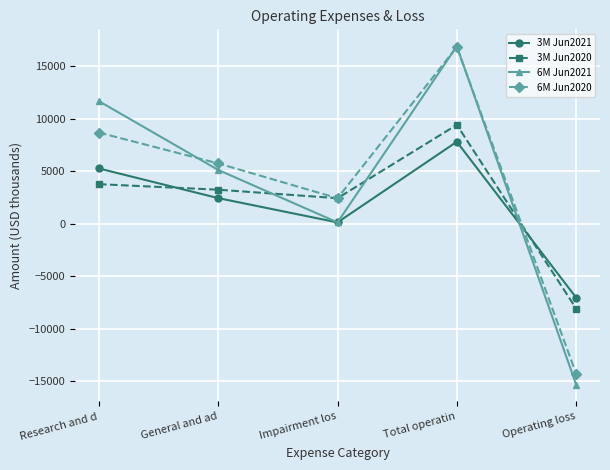

What is the label of the 5th point from the right?

Research and d